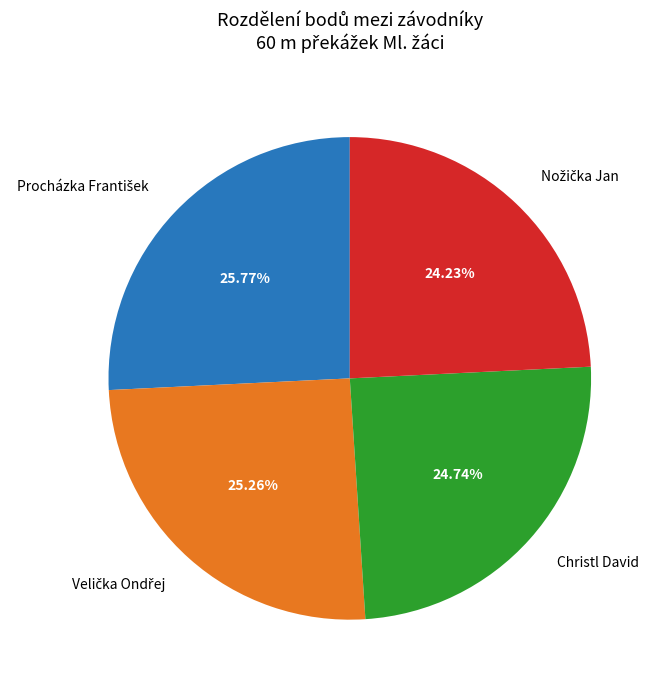

Does any single category account for the majority?

No